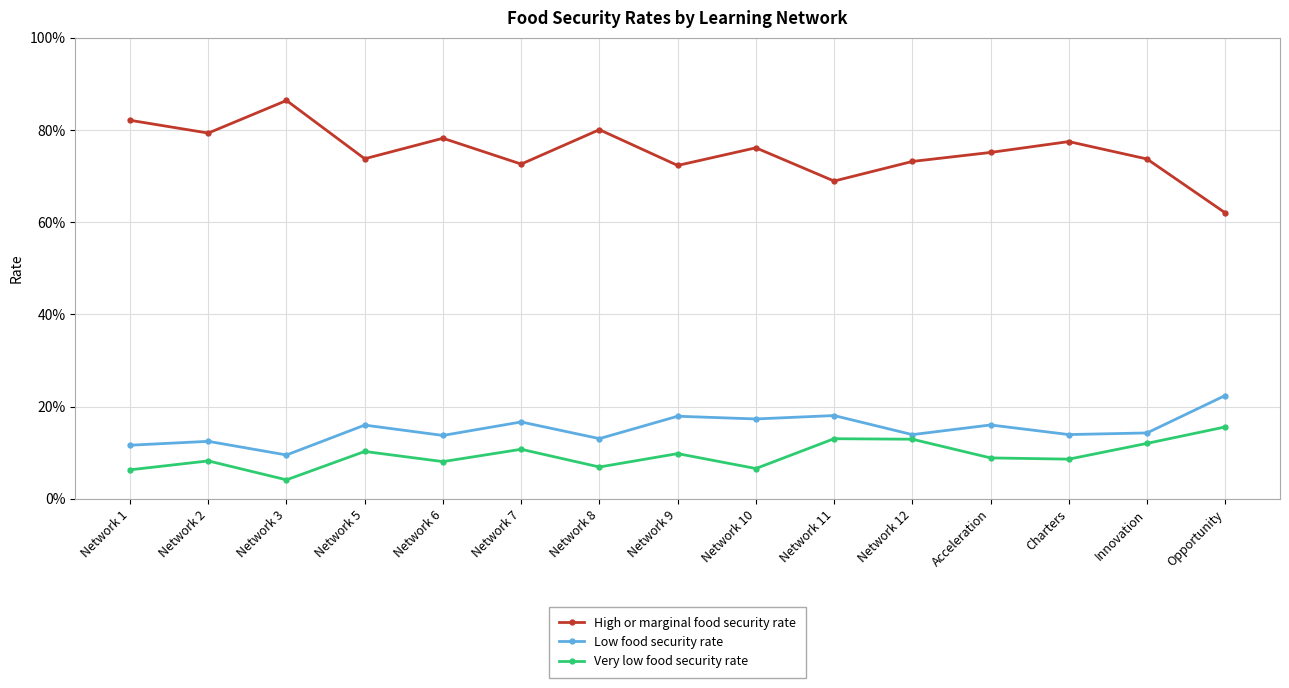

What is the label of the 12th point from the left?

Acceleration